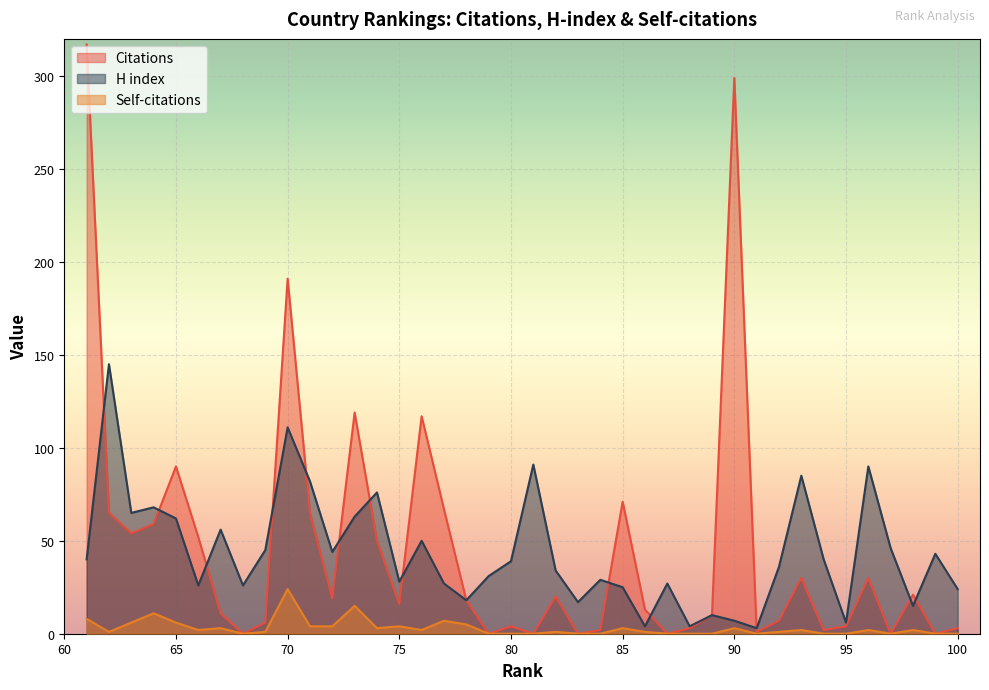

The value of Self-citations at 72 is 5. True or false?

False